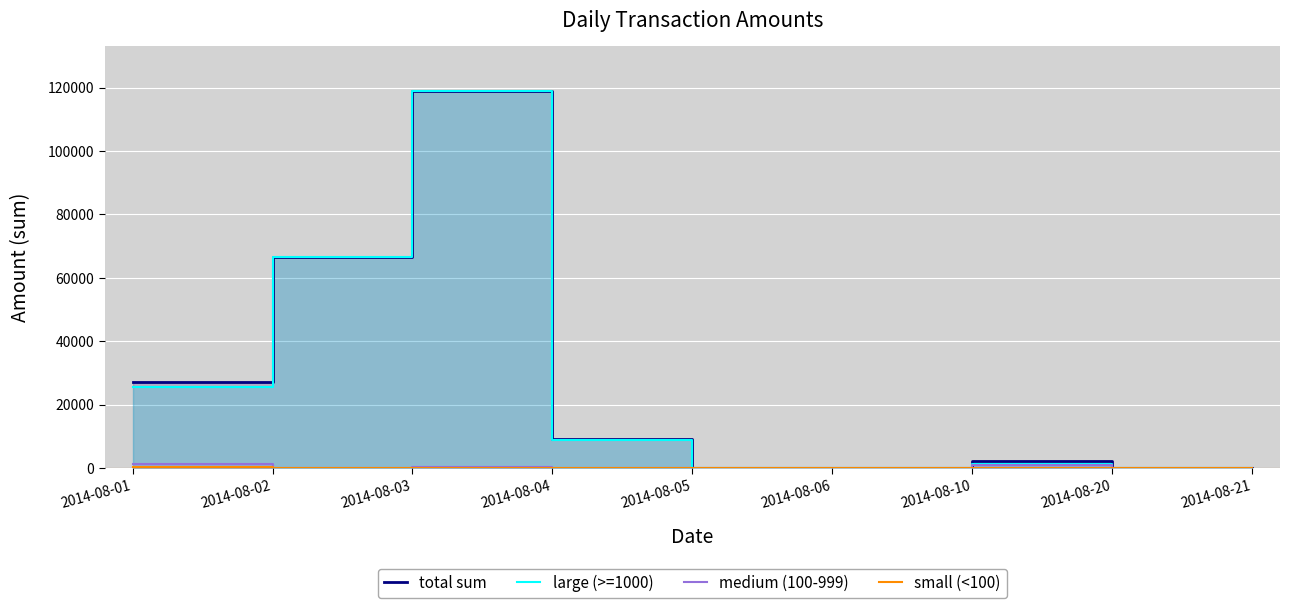

Where is large (>=1000) nearest to the value 59393?

2014-08-02